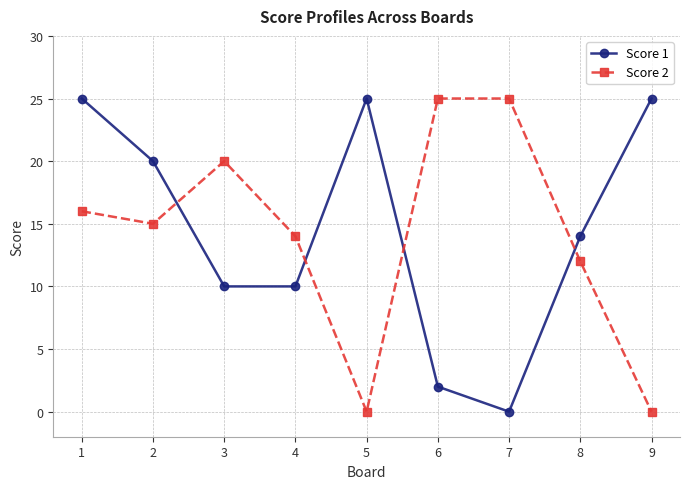

At 2, list the series in order from largest to smallest.

Score 1, Score 2